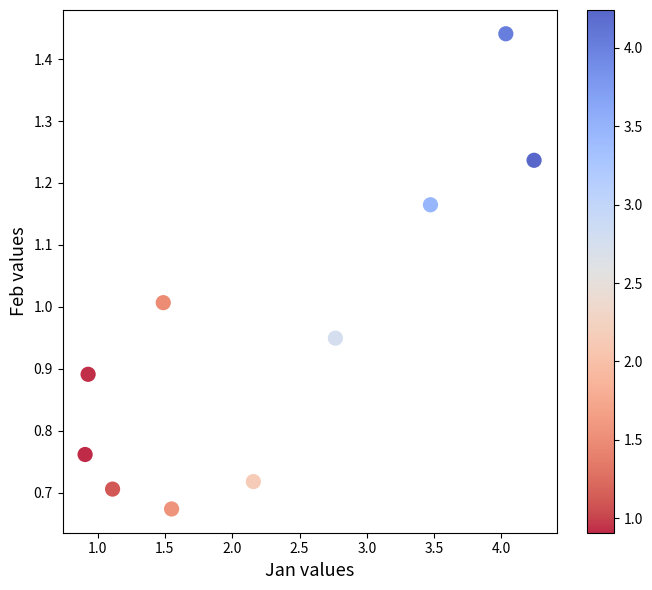

What is the average X value?

2.3